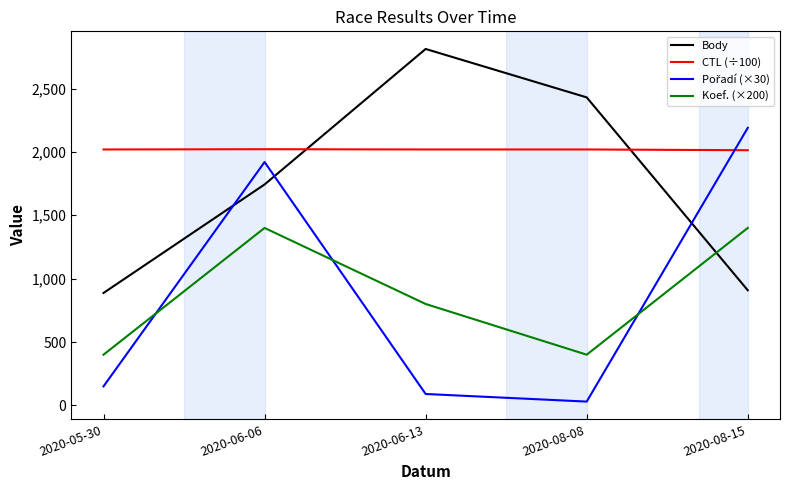

True or false: Koef. (×200) has more than 1 interior local peaks.

False